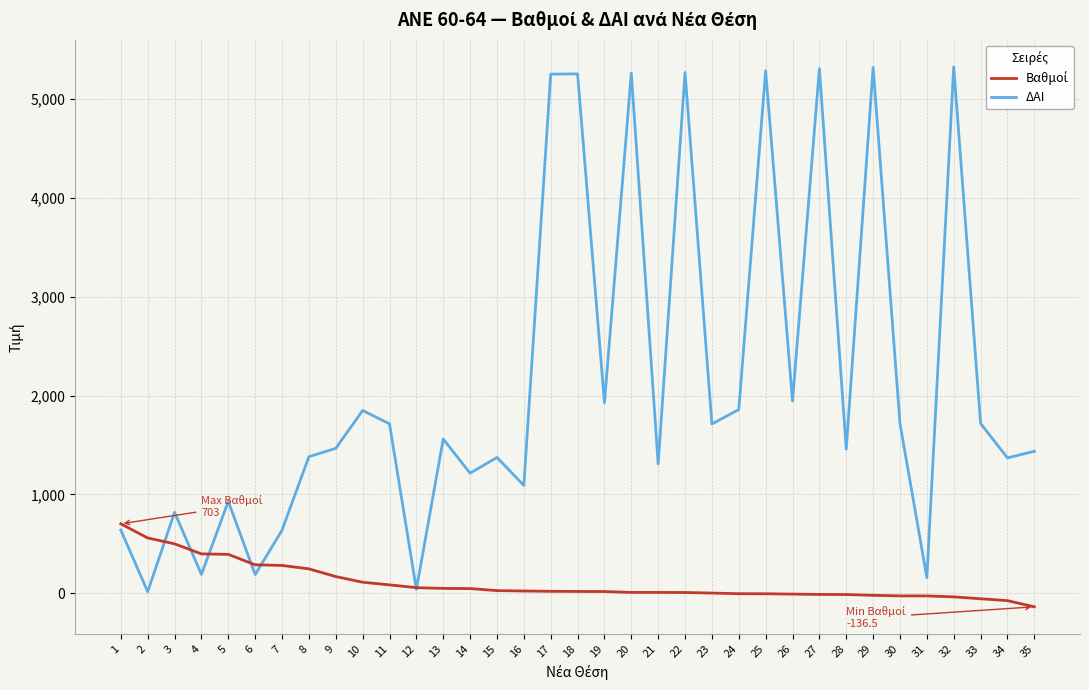

What is the greatest value displayed?

5325.0